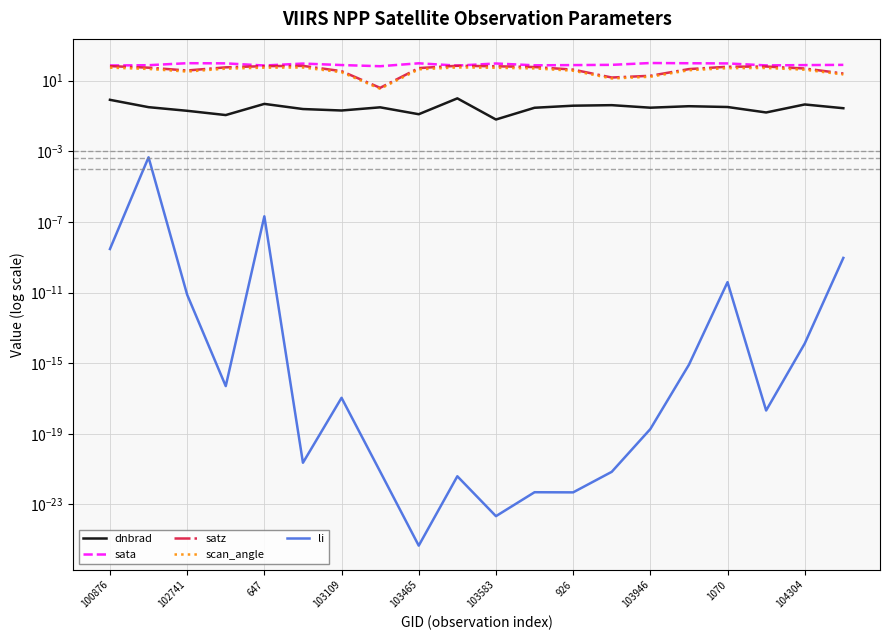

In scan_angle, how many points are lower than both neighbors (excluding endpoints)?

3